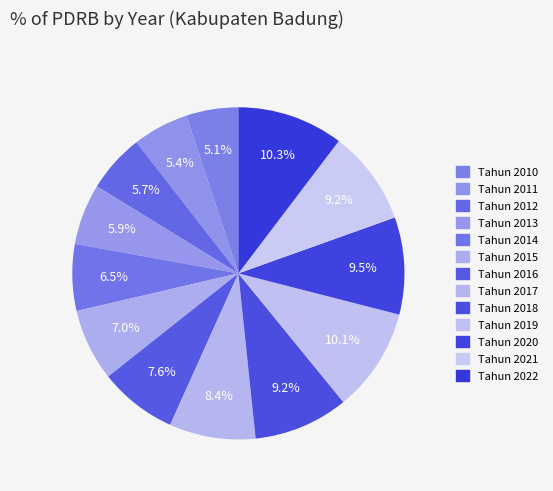

What is the total percentage of Tahun 2017 and Tahun 2014?

14.9%